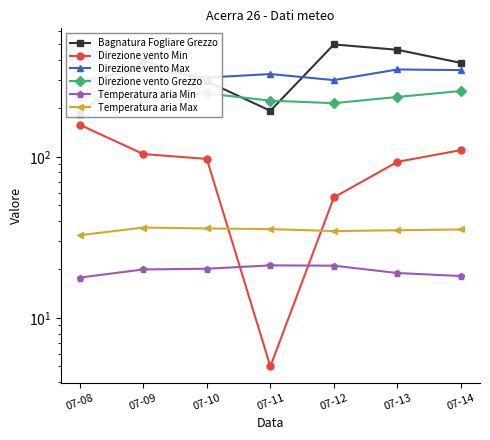

At 07-12, list the series in order from largest to smallest.

Bagnatura Fogliare Grezzo, Direzione vento Max, Direzione vento Grezzo, Direzione vento Min, Temperatura aria Max, Temperatura aria Min